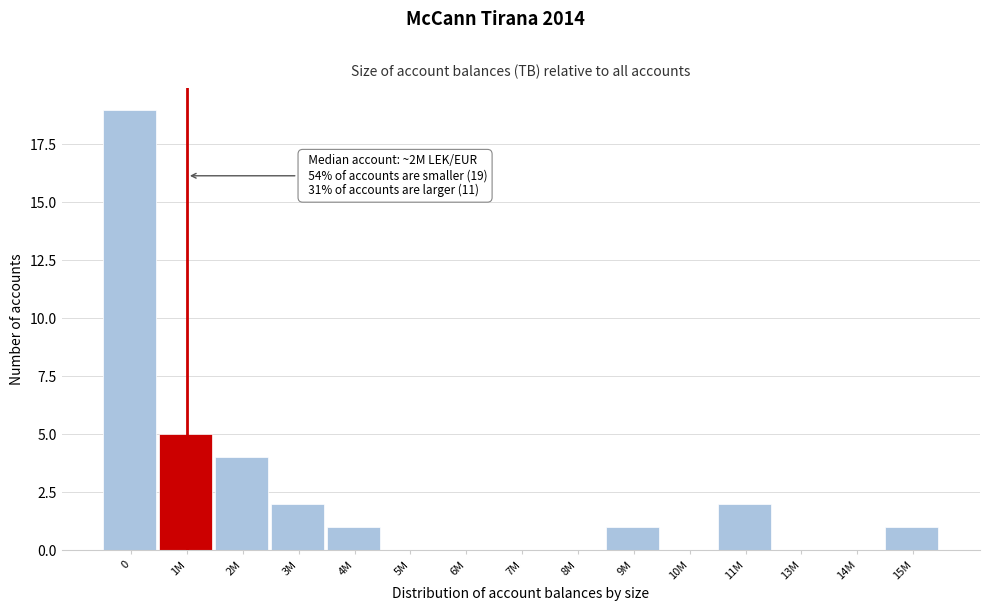

Reading left to right, list all the values displayed in this chart.

0=19	1M=5	2M=4	3M=2	4M=1	5M=0	6M=0	7M=0	8M=0	9M=1	10M=0	11M=2	13M=0	14M=0	15M=1